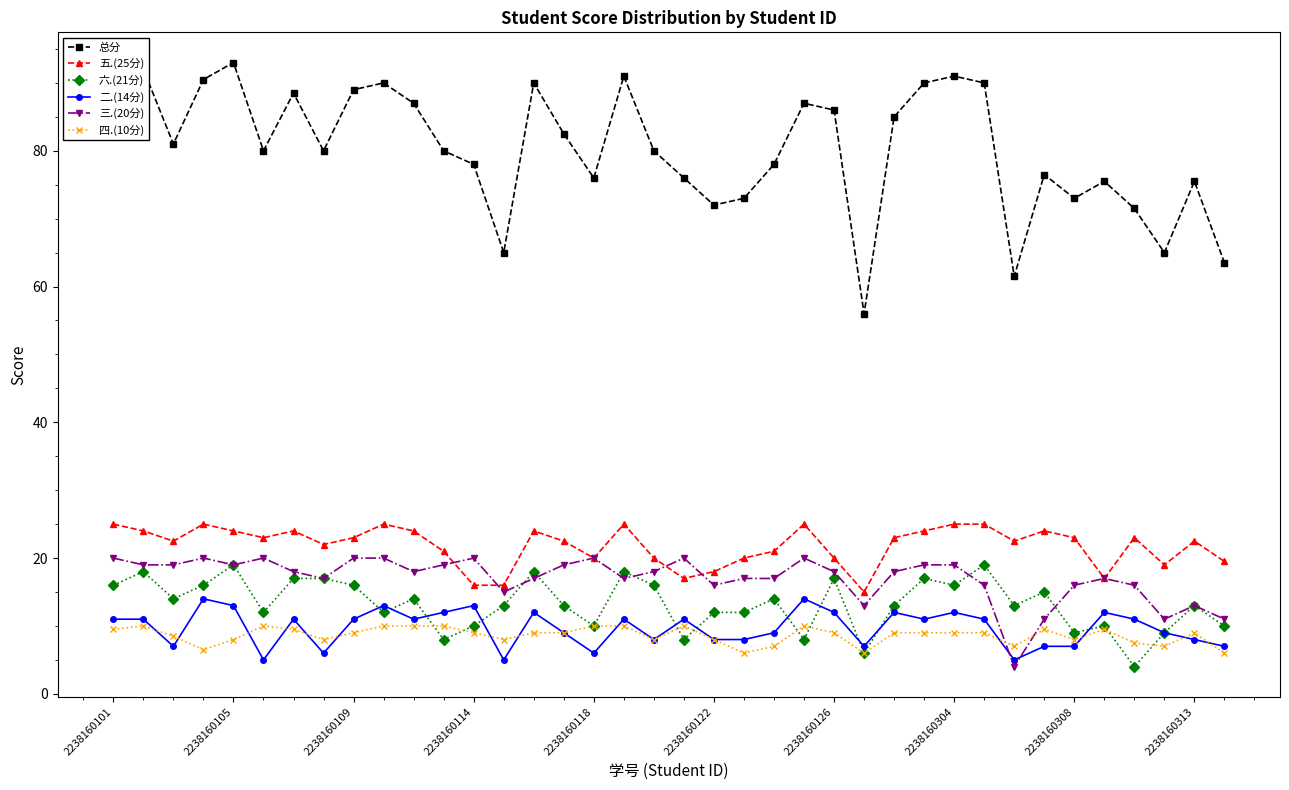

List the series in order of their peak value, highest first.

总分, 五.(25分), 三.(20分), 六.(21分), 二.(14分), 四.(10分)